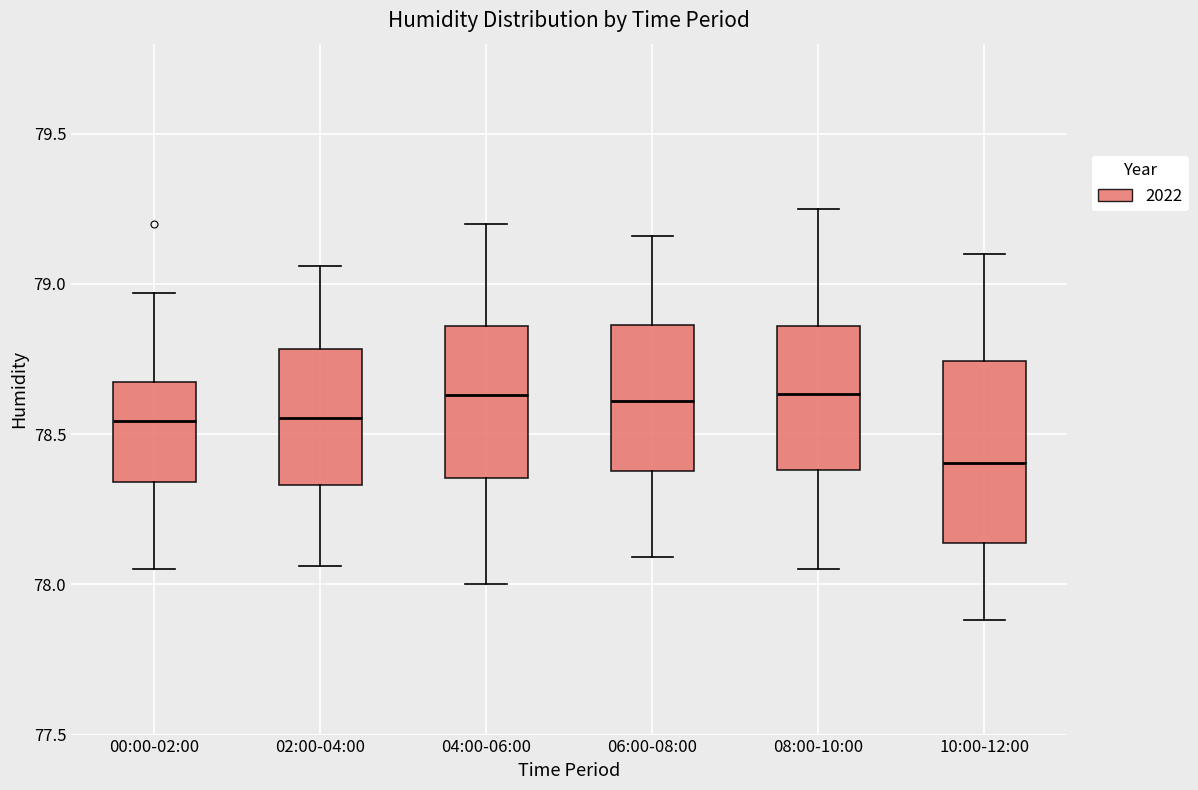

Reading left to right, read every box against the y-axis: the position of its median line, the range the box covers, and the ends of its whiskers. The values are not printed on the chart, so give them approximately, as read against the axis.

00:00-02:00: median 78.55, box 78.35 to 78.65, whiskers 78.05 to 78.95
02:00-04:00: median 78.55, box 78.35 to 78.80, whiskers 78.05 to 79.05
04:00-06:00: median 78.65, box 78.35 to 78.85, whiskers 78.00 to 79.20
06:00-08:00: median 78.60, box 78.40 to 78.85, whiskers 78.10 to 79.15
08:00-10:00: median 78.65, box 78.40 to 78.85, whiskers 78.05 to 79.25
10:00-12:00: median 78.40, box 78.15 to 78.75, whiskers 77.90 to 79.10